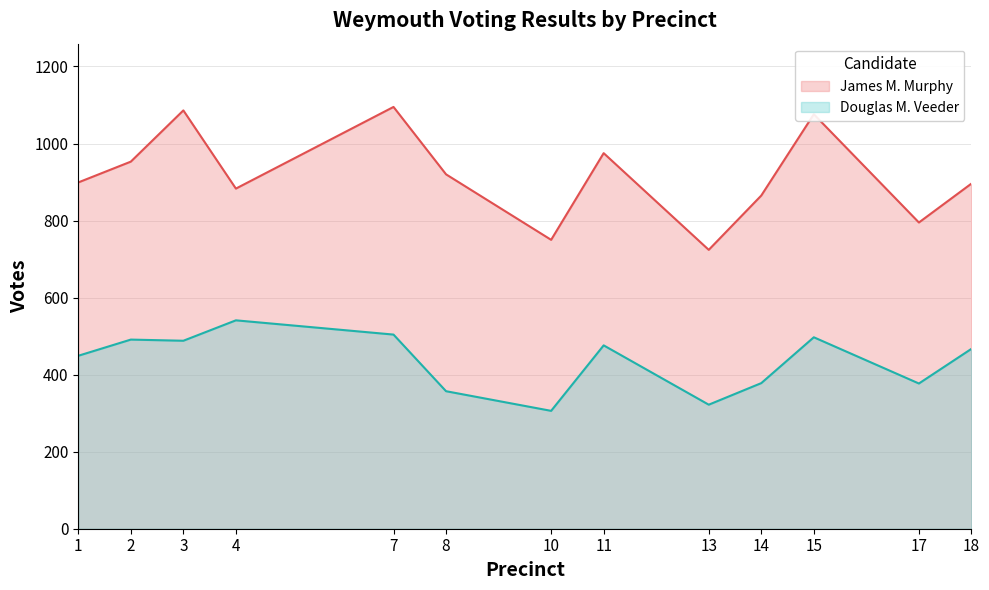

What is the value of the James M. Murphy point at the 5th from the left?

1095